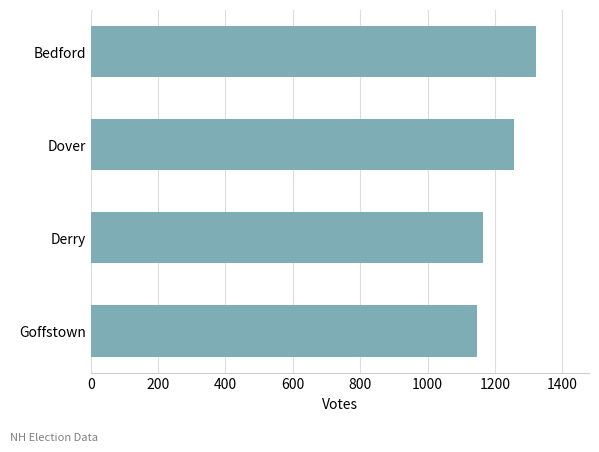

What is the sum of all values?

4891